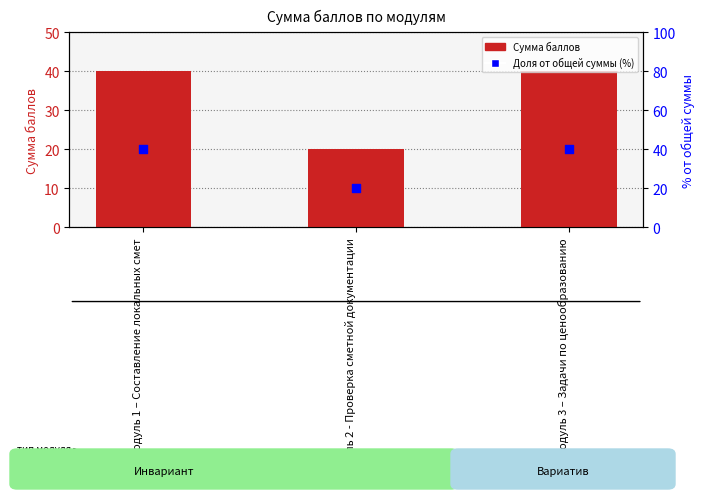

What are all the series names shown in the legend?

Сумма баллов, Доля от общей суммы (%)